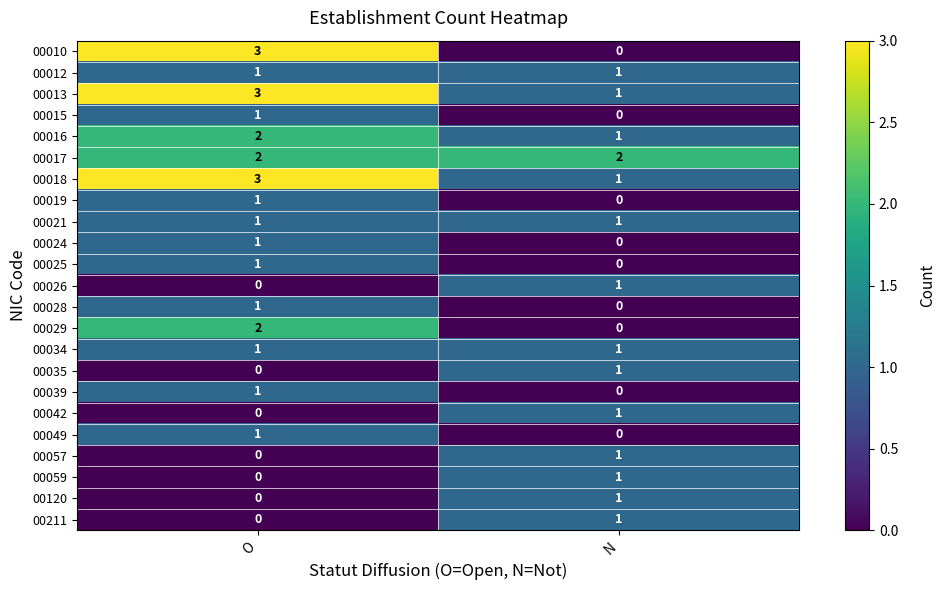

The value of 00035 at N is 1. True or false?

True